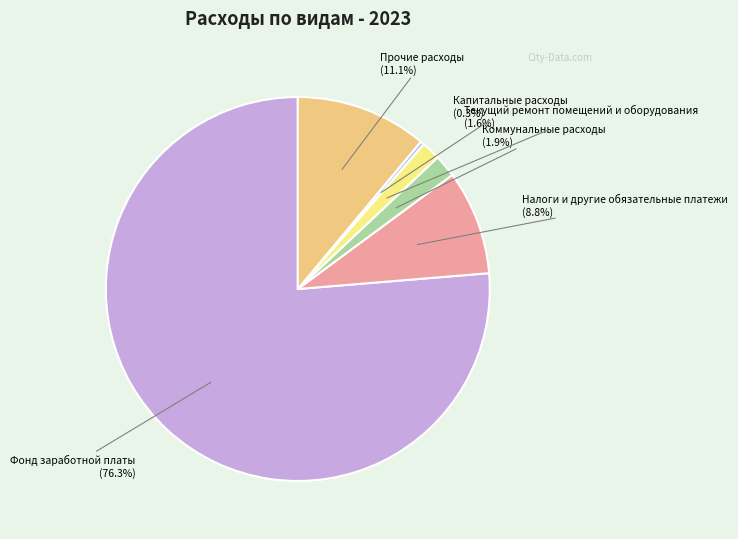

Is there any slice that represents more than half of the pie?

Yes